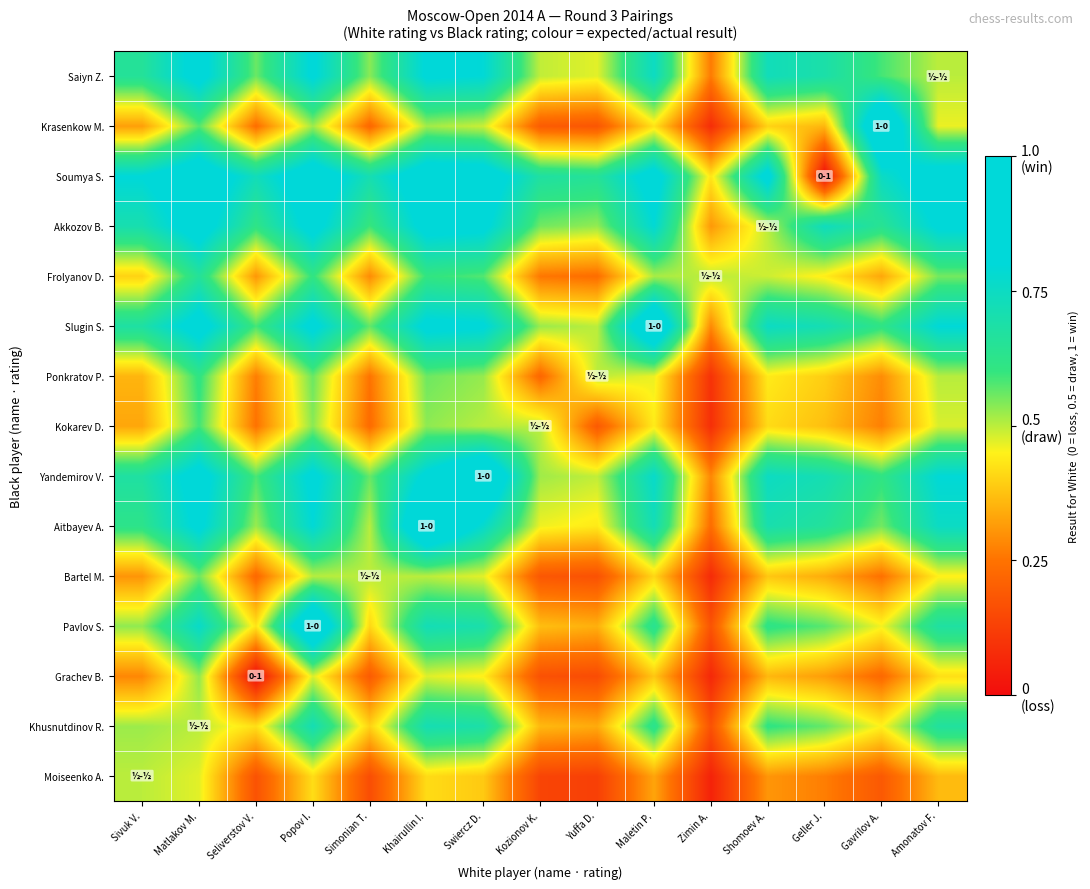

Reading right to left, transcribe all the data shown in this chart.

Moiseenko A.: Amonatov F.=0.4	Gavrilov A.=0.2	Geller J.=0.3	Shomoev A.=0.3	Zimin A.=0.1	Maletin P.=0.3	Yuffa D.=0.1	Kozionov K.=0.1	Swiercz D.=0.4	Khairullin I.=0.4	Simonian T.=0.2	Popov I.=0.4	Seliverstov V.=0.2	Matlakov M.=0.5	Sivuk V.=0.5
Khusnutdinov R.: Amonatov F.=0.7	Gavrilov A.=0.4	Geller J.=0.6	Shomoev A.=0.6	Zimin A.=0.2	Maletin P.=0.6	Yuffa D.=0.3	Kozionov K.=0.4	Swiercz D.=0.7	Khairullin I.=0.7	Simonian T.=0.4	Popov I.=0.7	Seliverstov V.=0.4	Matlakov M.=0.5	Sivuk V.=0.5
Grachev B.: Amonatov F.=0.4	Gavrilov A.=0.2	Geller J.=0.3	Shomoev A.=0.4	Zimin A.=0.1	Maletin P.=0.4	Yuffa D.=0.2	Kozionov K.=0.2	Swiercz D.=0.4	Khairullin I.=0.5	Simonian T.=0.2	Popov I.=0.5	Seliverstov V.=0.0	Matlakov M.=0.5	Sivuk V.=0.3
Pavlov S.: Amonatov F.=0.7	Gavrilov A.=0.5	Geller J.=0.6	Shomoev A.=0.6	Zimin A.=0.2	Maletin P.=0.6	Yuffa D.=0.3	Kozionov K.=0.4	Swiercz D.=0.7	Khairullin I.=0.7	Simonian T.=0.4	Popov I.=1.0	Seliverstov V.=0.4	Matlakov M.=0.8	Sivuk V.=0.5
Bartel M.: Amonatov F.=0.4	Gavrilov A.=0.2	Geller J.=0.3	Shomoev A.=0.4	Zimin A.=0.1	Maletin P.=0.4	Yuffa D.=0.2	Kozionov K.=0.2	Swiercz D.=0.5	Khairullin I.=0.5	Simonian T.=0.5	Popov I.=0.5	Seliverstov V.=0.2	Matlakov M.=0.6	Sivuk V.=0.3
Aitbayev A.: Amonatov F.=0.8	Gavrilov A.=0.6	Geller J.=0.7	Shomoev A.=0.7	Zimin A.=0.2	Maletin P.=0.7	Yuffa D.=0.4	Kozionov K.=0.5	Swiercz D.=0.8	Khairullin I.=1.0	Simonian T.=0.5	Popov I.=0.8	Seliverstov V.=0.5	Matlakov M.=0.8	Sivuk V.=0.6
Yandemirov V.: Amonatov F.=0.8	Gavrilov A.=0.6	Geller J.=0.7	Shomoev A.=0.7	Zimin A.=0.3	Maletin P.=0.8	Yuffa D.=0.5	Kozionov K.=0.5	Swiercz D.=1.0	Khairullin I.=0.8	Simonian T.=0.6	Popov I.=0.8	Seliverstov V.=0.6	Matlakov M.=0.9	Sivuk V.=0.7
Kokarev D.: Amonatov F.=0.5	Gavrilov A.=0.3	Geller J.=0.4	Shomoev A.=0.4	Zimin A.=0.1	Maletin P.=0.4	Yuffa D.=0.2	Kozionov K.=0.5	Swiercz D.=0.5	Khairullin I.=0.5	Simonian T.=0.2	Popov I.=0.5	Seliverstov V.=0.2	Matlakov M.=0.6	Sivuk V.=0.3
Ponkratov P.: Amonatov F.=0.5	Gavrilov A.=0.3	Geller J.=0.4	Shomoev A.=0.4	Zimin A.=0.1	Maletin P.=0.5	Yuffa D.=0.5	Kozionov K.=0.2	Swiercz D.=0.5	Khairullin I.=0.6	Simonian T.=0.3	Popov I.=0.6	Seliverstov V.=0.3	Matlakov M.=0.6	Sivuk V.=0.4
Slugin S.: Amonatov F.=0.8	Gavrilov A.=0.6	Geller J.=0.7	Shomoev A.=0.8	Zimin A.=0.3	Maletin P.=1.0	Yuffa D.=0.5	Kozionov K.=0.5	Swiercz D.=0.8	Khairullin I.=0.8	Simonian T.=0.6	Popov I.=0.8	Seliverstov V.=0.6	Matlakov M.=0.9	Sivuk V.=0.7
Frolyanov D.: Amonatov F.=0.6	Gavrilov A.=0.3	Geller J.=0.4	Shomoev A.=0.5	Zimin A.=0.5	Maletin P.=0.5	Yuffa D.=0.2	Kozionov K.=0.3	Swiercz D.=0.6	Khairullin I.=0.6	Simonian T.=0.3	Popov I.=0.6	Seliverstov V.=0.3	Matlakov M.=0.7	Sivuk V.=0.4
Akkozov B.: Amonatov F.=0.8	Gavrilov A.=0.6	Geller J.=0.7	Shomoev A.=0.5	Zimin A.=0.3	Maletin P.=0.8	Yuffa D.=0.5	Kozionov K.=0.6	Swiercz D.=0.8	Khairullin I.=0.8	Simonian T.=0.6	Popov I.=0.8	Seliverstov V.=0.6	Matlakov M.=0.9	Sivuk V.=0.7
Soumya S.: Amonatov F.=0.9	Gavrilov A.=0.8	Geller J.=0.0	Shomoev A.=0.9	Zimin A.=0.4	Maletin P.=0.9	Yuffa D.=0.7	Kozionov K.=0.7	Swiercz D.=0.9	Khairullin I.=0.9	Simonian T.=0.7	Popov I.=0.9	Seliverstov V.=0.7	Matlakov M.=0.9	Sivuk V.=0.8
Krasenkow M.: Amonatov F.=0.5	Gavrilov A.=1.0	Geller J.=0.4	Shomoev A.=0.4	Zimin A.=0.1	Maletin P.=0.4	Yuffa D.=0.2	Kozionov K.=0.2	Swiercz D.=0.5	Khairullin I.=0.5	Simonian T.=0.2	Popov I.=0.5	Seliverstov V.=0.2	Matlakov M.=0.6	Sivuk V.=0.3
Saiyn Z.: Amonatov F.=0.5	Gavrilov A.=0.6	Geller J.=0.7	Shomoev A.=0.7	Zimin A.=0.3	Maletin P.=0.8	Yuffa D.=0.5	Kozionov K.=0.5	Swiercz D.=0.8	Khairullin I.=0.8	Simonian T.=0.5	Popov I.=0.8	Seliverstov V.=0.6	Matlakov M.=0.8	Sivuk V.=0.7